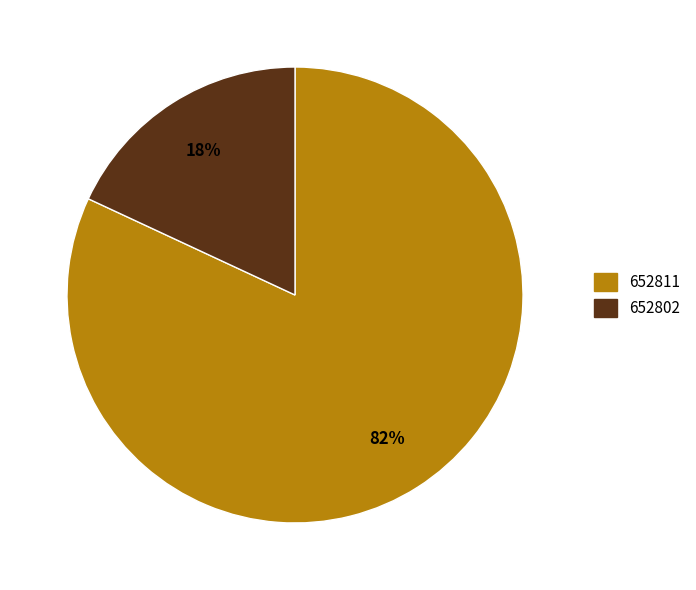

True or false: 652811 accounts for 70% of the total.

False